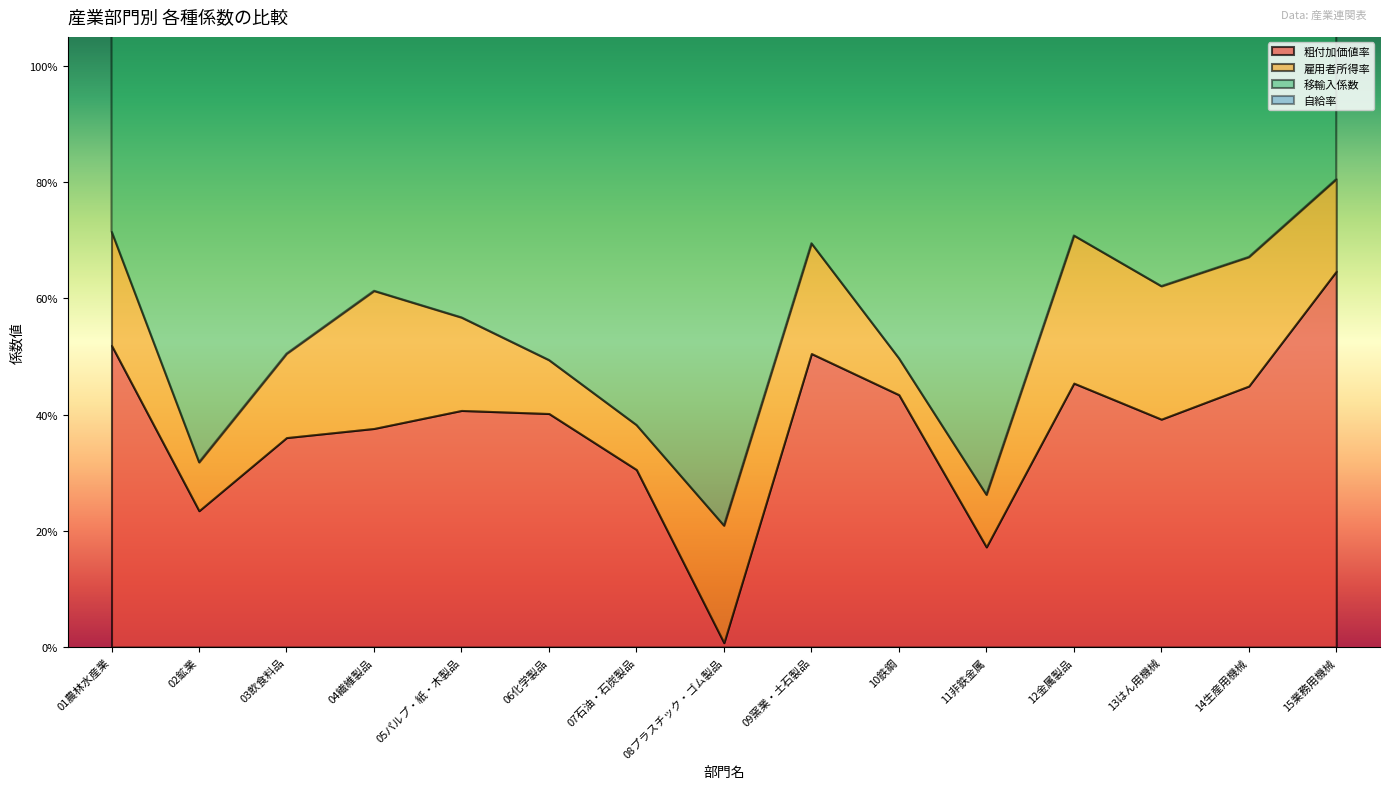

Reading right to left, what are all the values shown in this chart?

粗付加価値率: 15業務用機械=0.6	14生産用機械=0.4	13はん用機械=0.4	12金属製品=0.5	11非鉄金属=0.2	10鉄鋼=0.4	09窯業・土石製品=0.5	08プラスチック・ゴム製品=0.0	07石油・石炭製品=0.3	06化学製品=0.4	05パルプ・紙・木製品=0.4	04繊維製品=0.4	03飲食料品=0.4	02鉱業=0.2	01農林水産業=0.5
雇用者所得率: 15業務用機械=0.2	14生産用機械=0.2	13はん用機械=0.2	12金属製品=0.3	11非鉄金属=0.1	10鉄鋼=0.1	09窯業・土石製品=0.2	08プラスチック・ゴム製品=0.2	07石油・石炭製品=0.1	06化学製品=0.1	05パルプ・紙・木製品=0.2	04繊維製品=0.2	03飲食料品=0.1	02鉱業=0.1	01農林水産業=0.2
移輸入係数: 15業務用機械=0.7	14生産用機械=1.0	13はん用機械=0.9	12金属製品=0.9	11非鉄金属=1.0	10鉄鋼=0.9	09窯業・土石製品=0.7	08プラスチック・ゴム製品=1.0	07石油・石炭製品=1.0	06化学製品=0.8	05パルプ・紙・木製品=0.8	04繊維製品=0.7	03飲食料品=0.8	02鉱業=0.9	01農林水産業=0.5
自給率: 15業務用機械=0.3	14生産用機械=0.0	13はん用機械=0.1	12金属製品=0.1	11非鉄金属=0.0	10鉄鋼=0.1	09窯業・土石製品=0.3	08プラスチック・ゴム製品=0.0	07石油・石炭製品=0.0	06化学製品=0.2	05パルプ・紙・木製品=0.2	04繊維製品=0.3	03飲食料品=0.2	02鉱業=0.1	01農林水産業=0.5